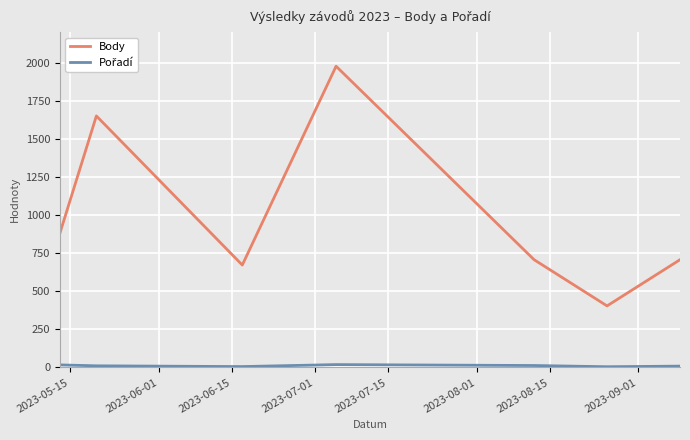

What is the difference between the second highest and minimum values in the Body series?

1246